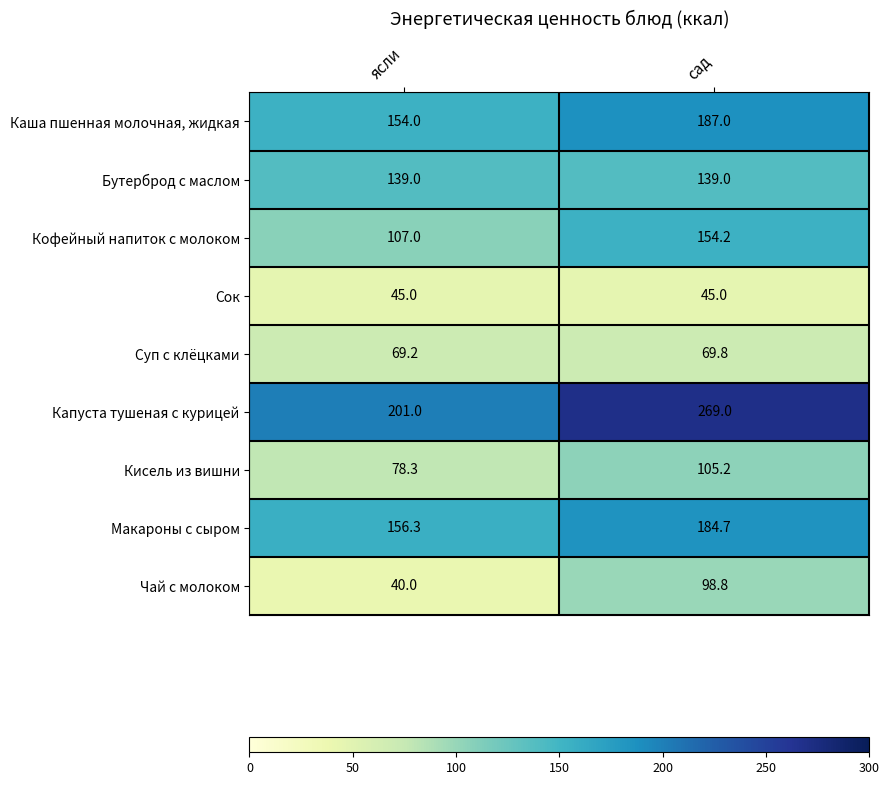

What is the approximate value of Бутерброд с маслом at сад?

139.0